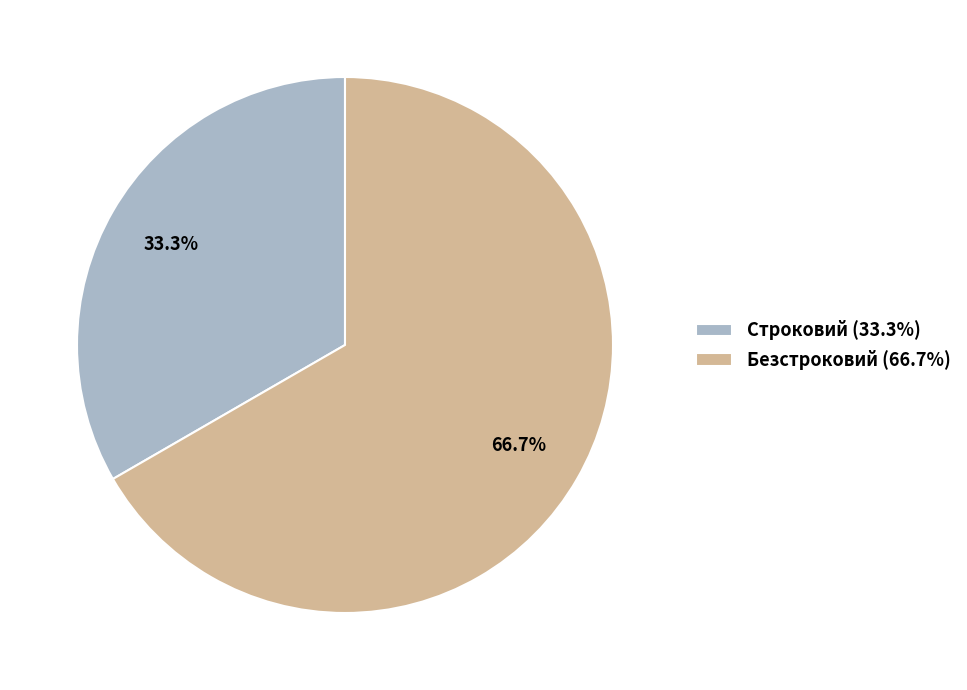

To the nearest percent, what is the difference between the Безстроковий and Строковий slice percentages?

33%